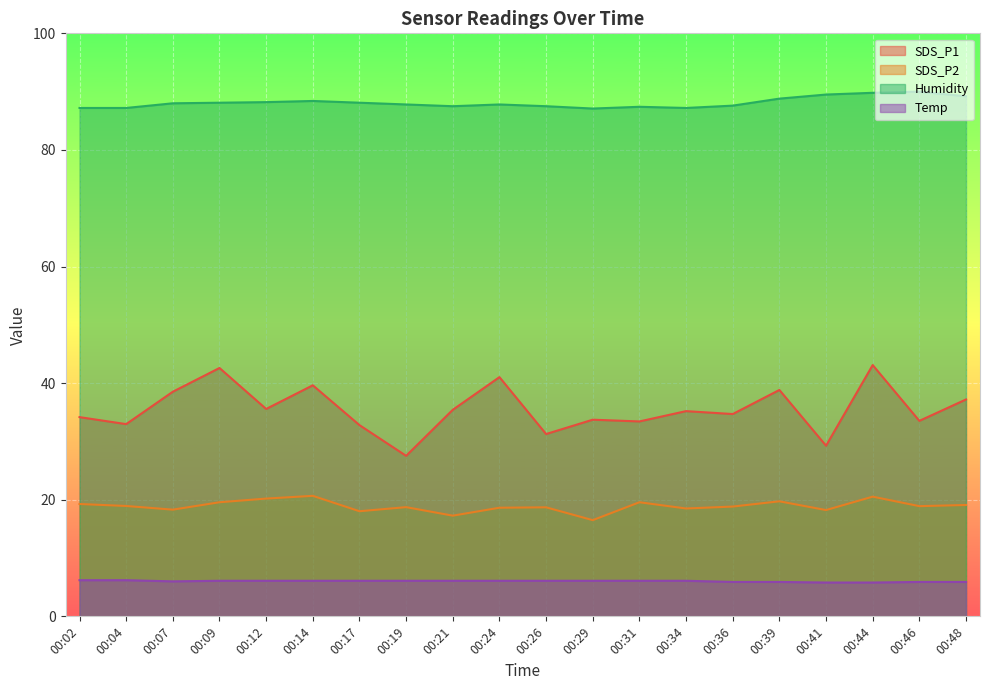

What is the sum of all Temp values?

120.7